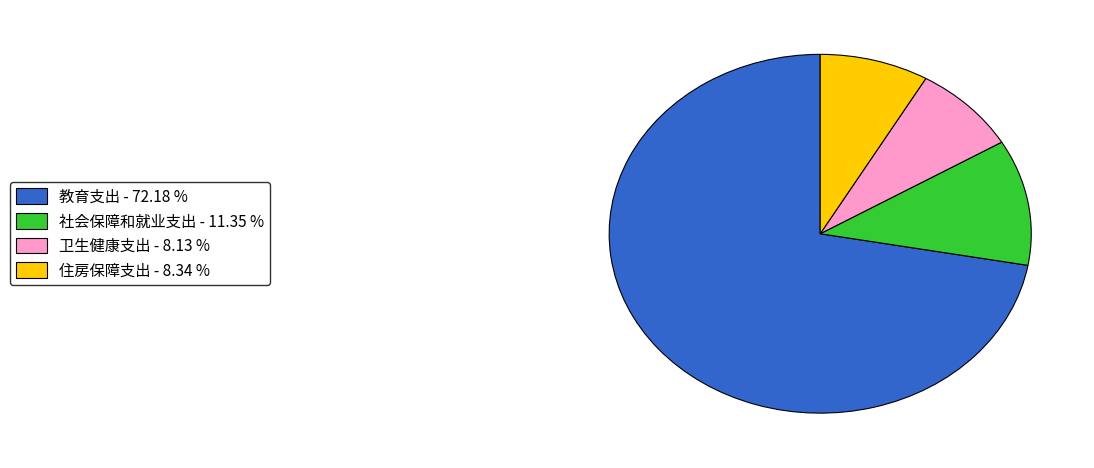

What is the ratio of the value at 社会保障和就业支出 to the value at 住房保障支出?

1.4